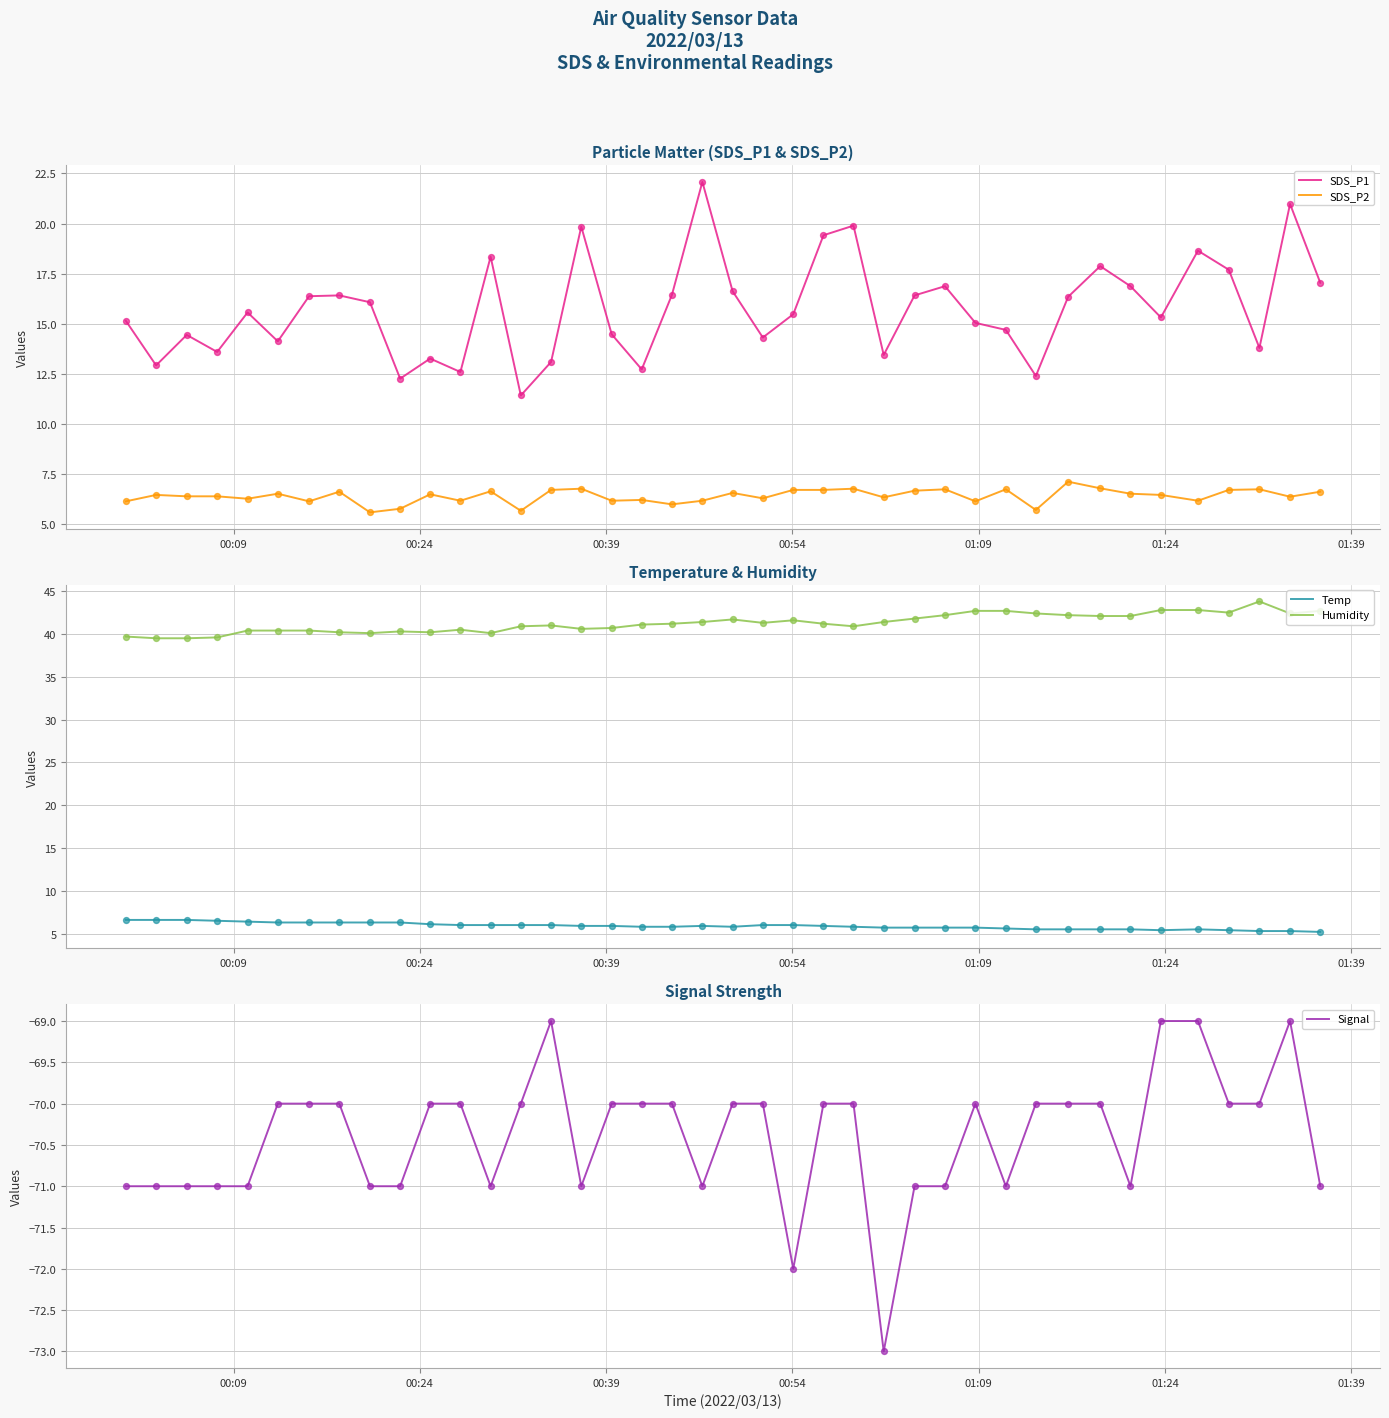

What is the highest value of the SDS_P1 series?

22.1